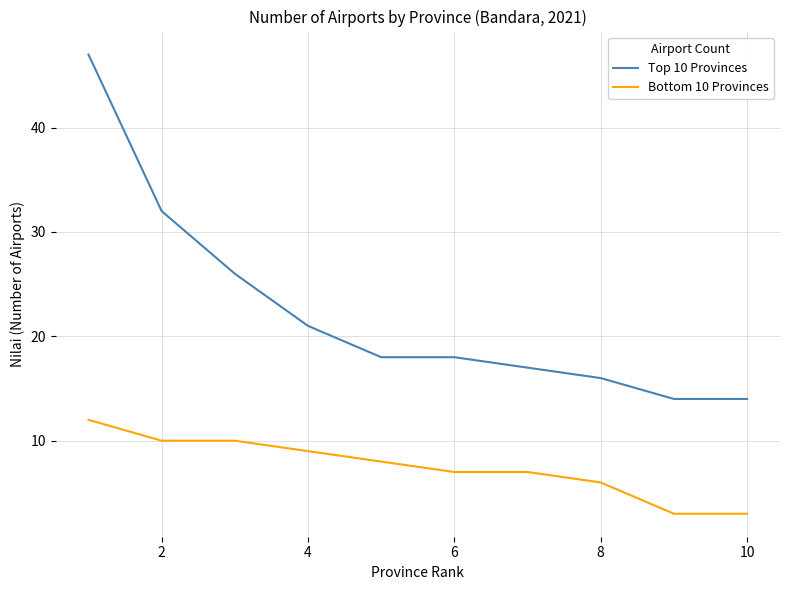

What is the difference between the second highest and second lowest values in the Top 10 Provinces series?

18